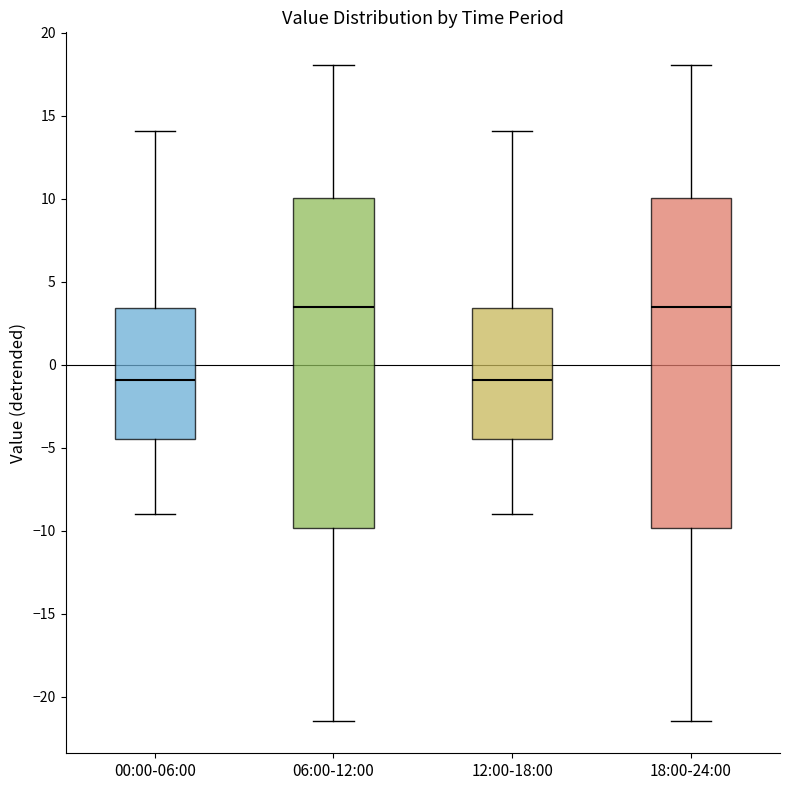

Where does the median line of the box for 06:00-12:00 sit on the y-axis? The values are not printed on the chart, so give them approximately, as read against the axis.

3.5